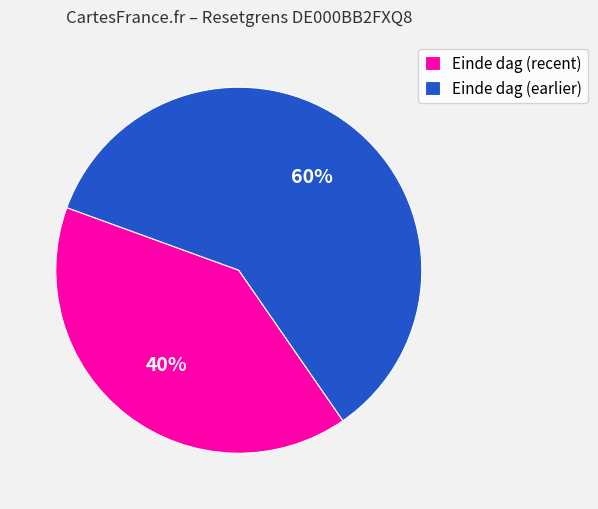

Rank the categories by value from lowest to highest.

Einde dag (recent), Einde dag (earlier)